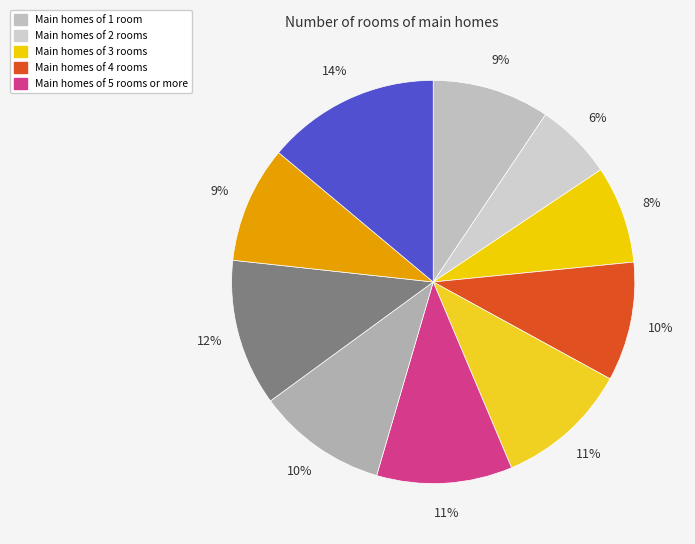

How many slices are in this pie chart?

10